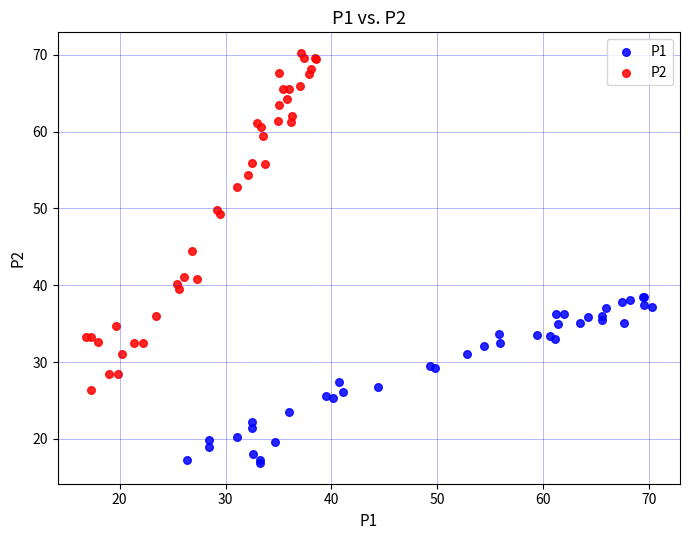

Which series contains the lowest Y value?

P1